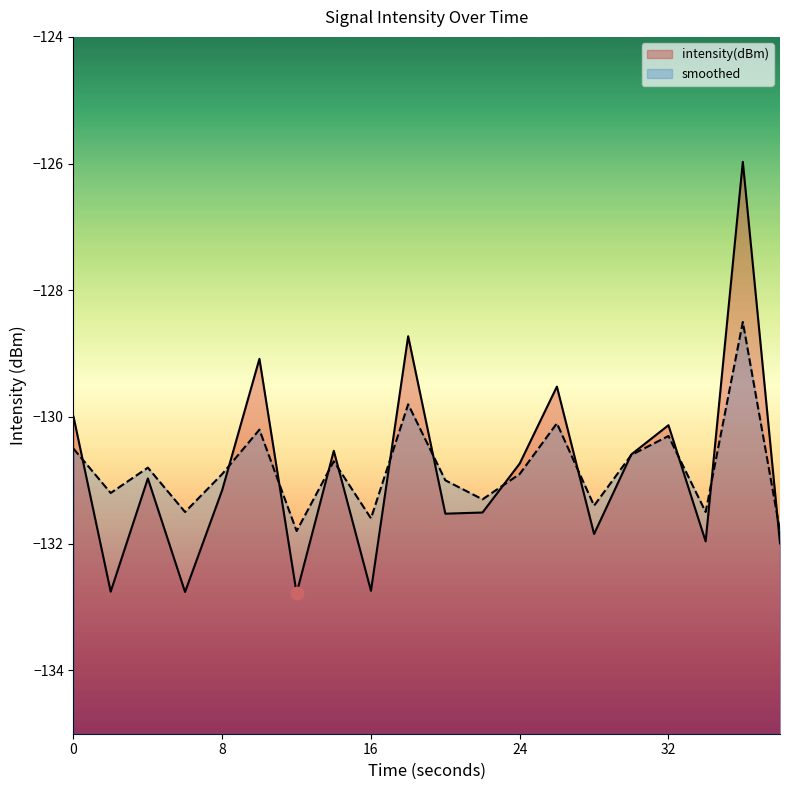

Which series reaches the minimum Y coordinate?

intensity(dBm)